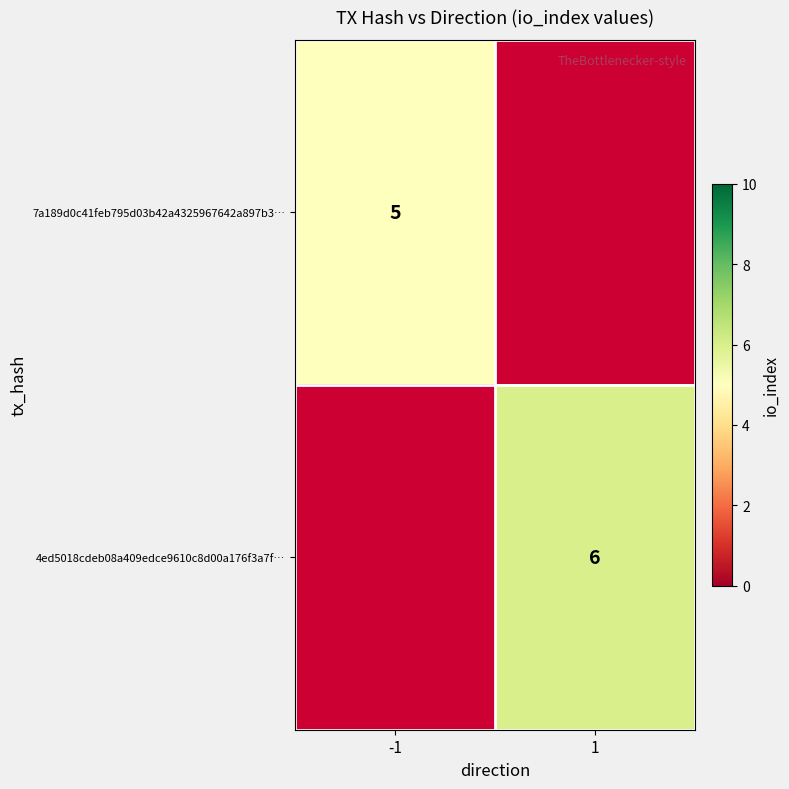

True or false: 7a189d0c41feb795d03b42a4325967642a897b3… has a value of 3 at -1.

False